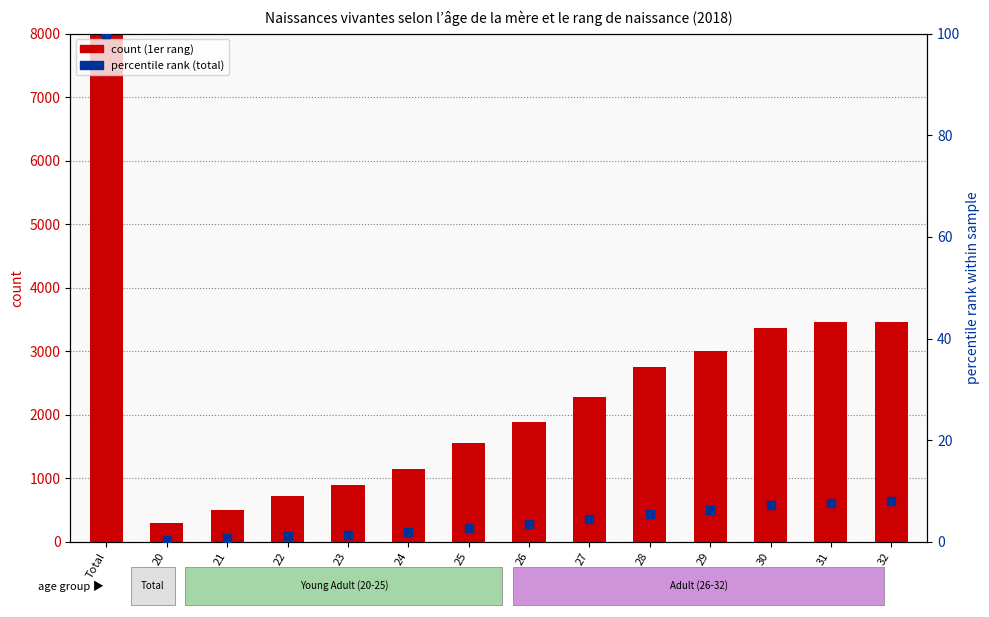

Which series has the widest spread of Y values?

1er rang (count)